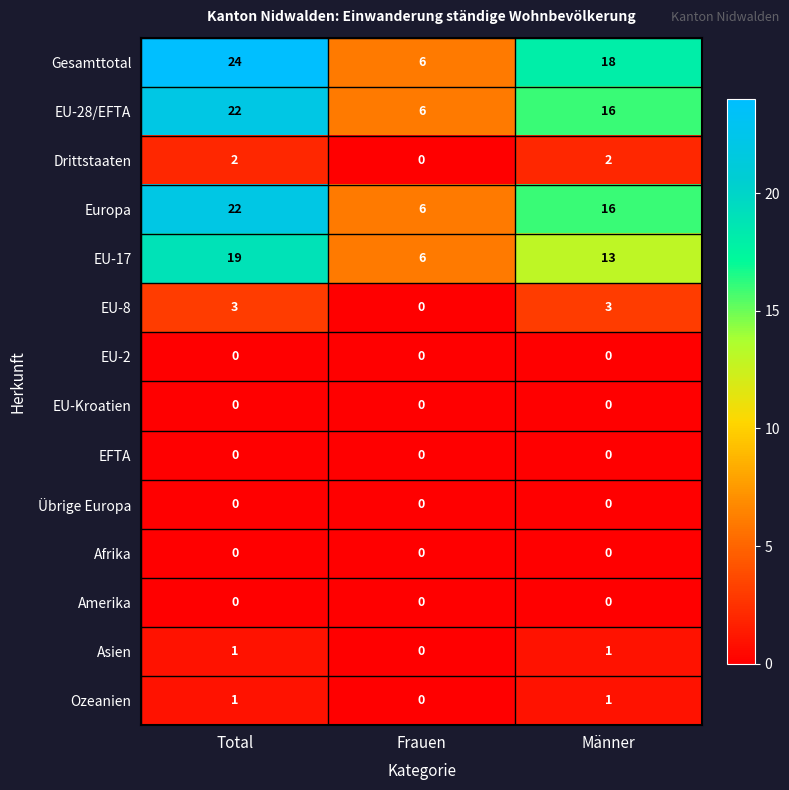

Where is Europa nearest to the value 14?

Männer